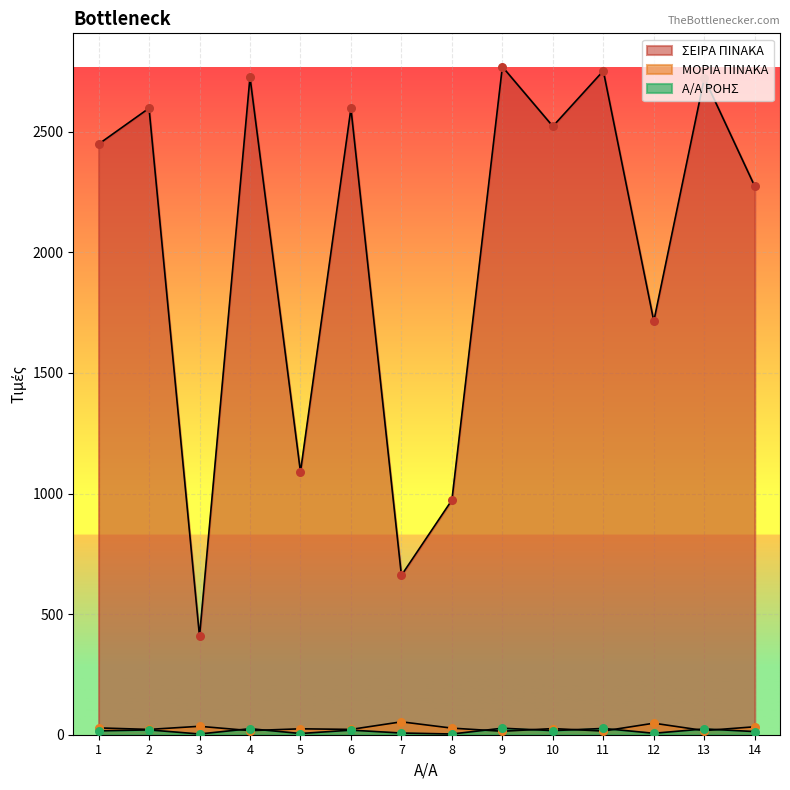

Which series has the largest Y range (max minus min)?

ΣΕΙΡΑ ΠΙΝΑΚΑ